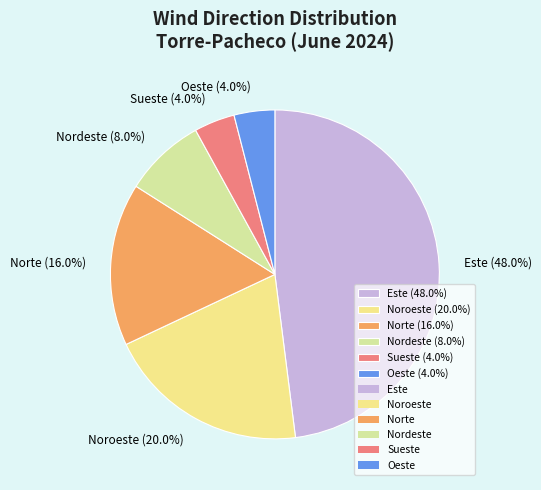

How many segments does this pie chart have?

6